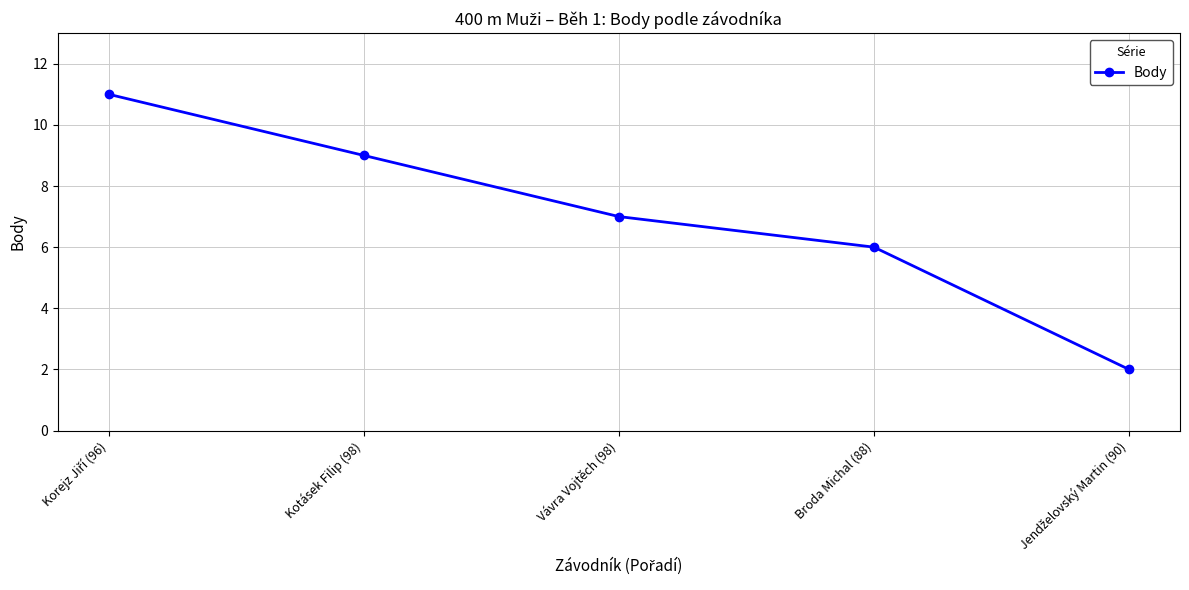

The chart shows a value of 6 at Broda Michal (88). True or false?

True